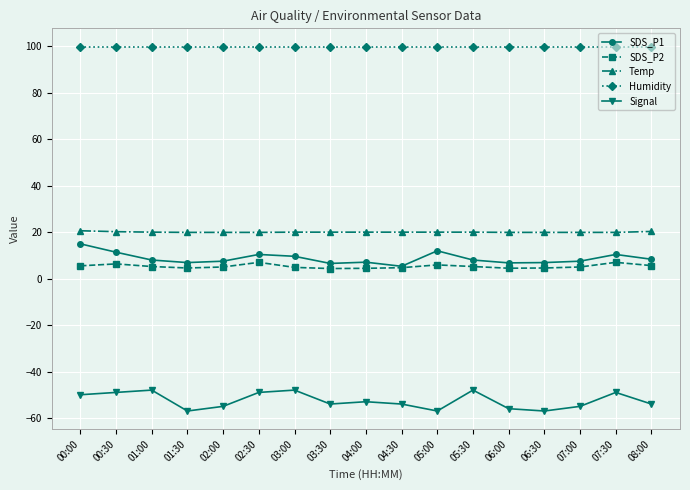

What is the lowest value of the SDS_P2 series?

4.3